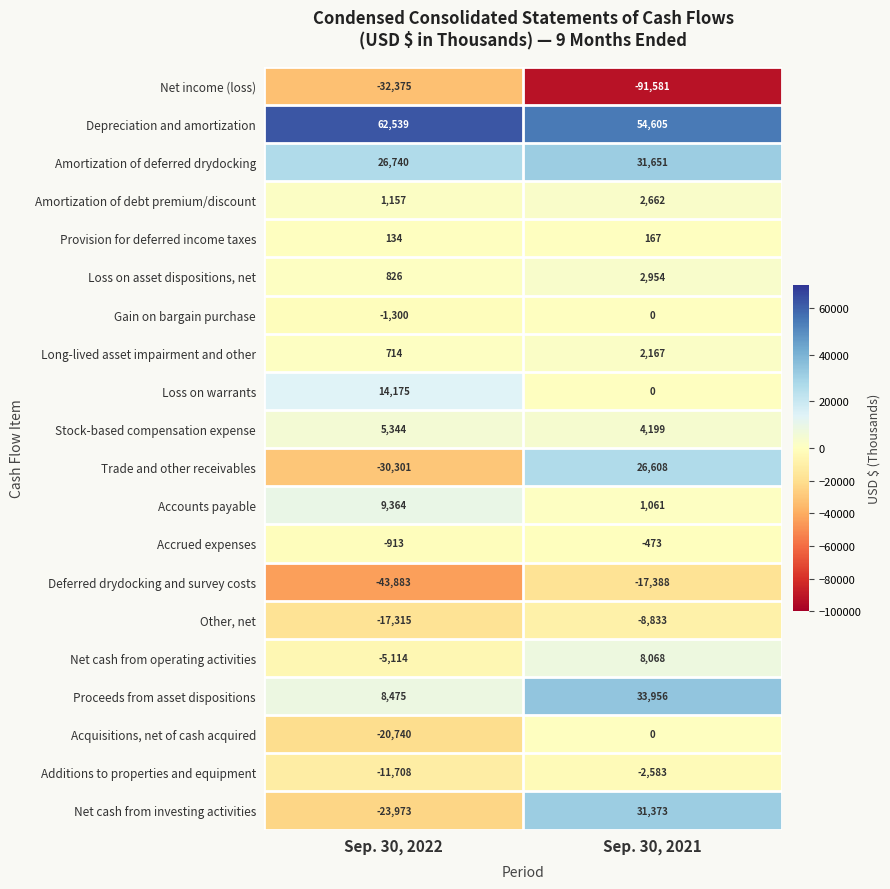

Which series has the widest spread of values?

Net income (loss)